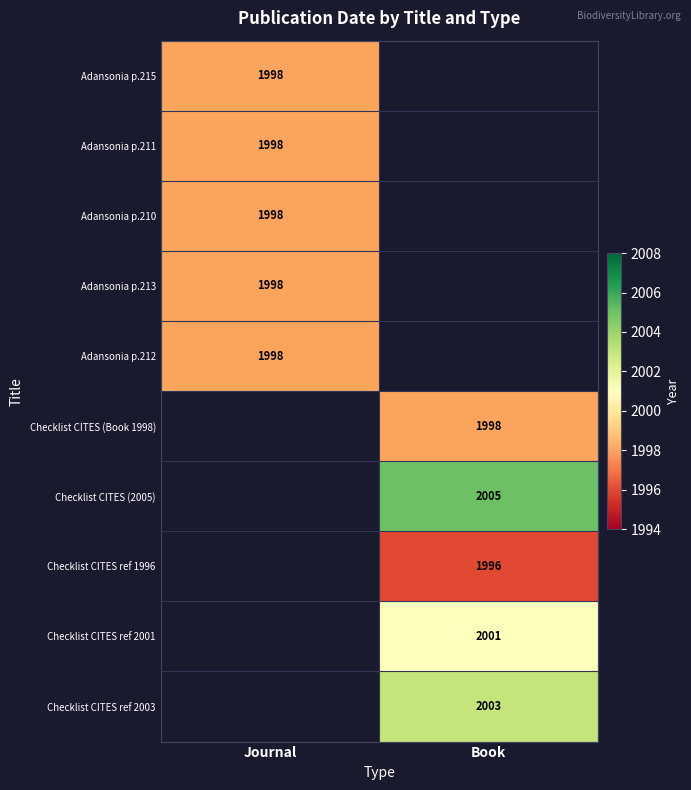

The Checklist CITES ref 2003 series shows 2003 at Book. True or false?

True